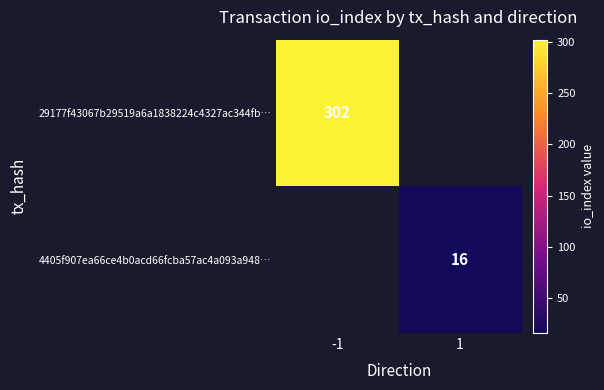

The 4405f907ea66ce4b0acd66fcba57ac4a093a948… series shows 16 at 1. True or false?

True